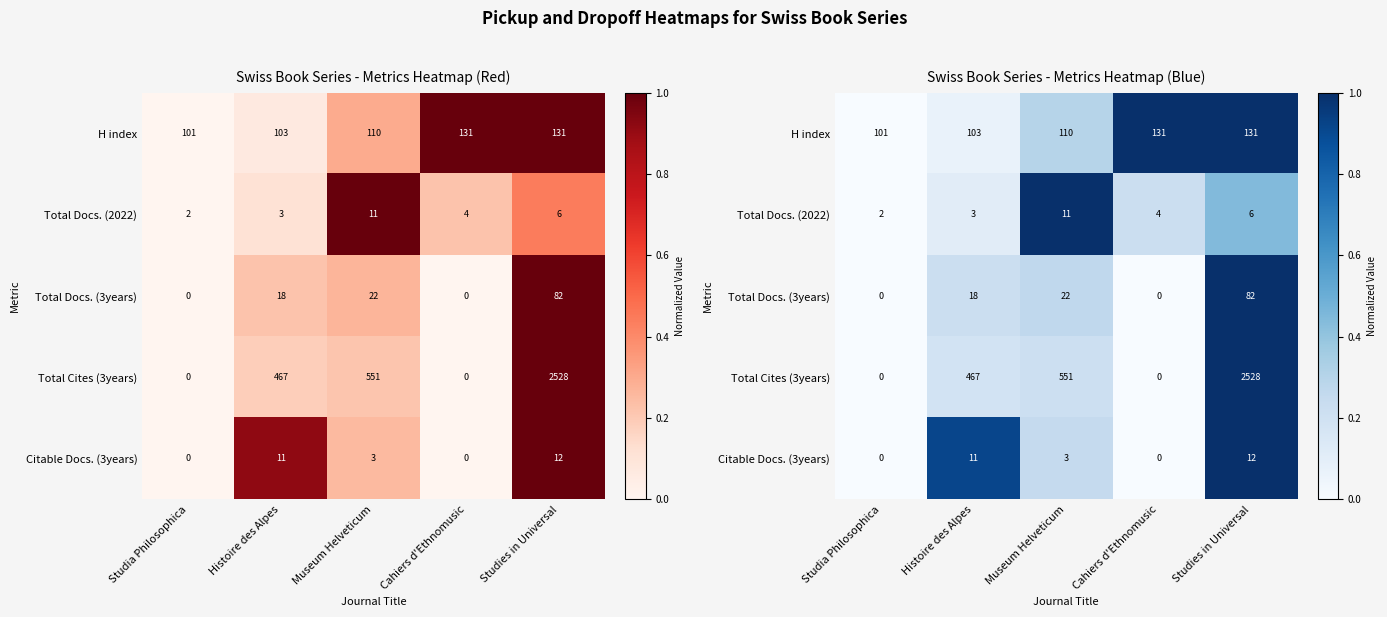

Is the value of Total Cites (3years) at Cahiers d'Ethnomusic greater than the value of Total Docs. (2022) at Studies in Universal?

No